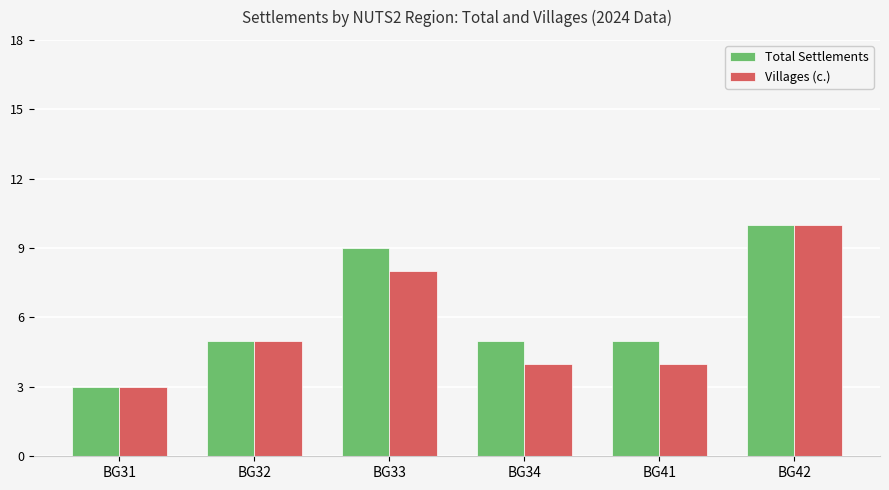

What is the difference between the Villages (с.) values at BG32 and BG34?

1